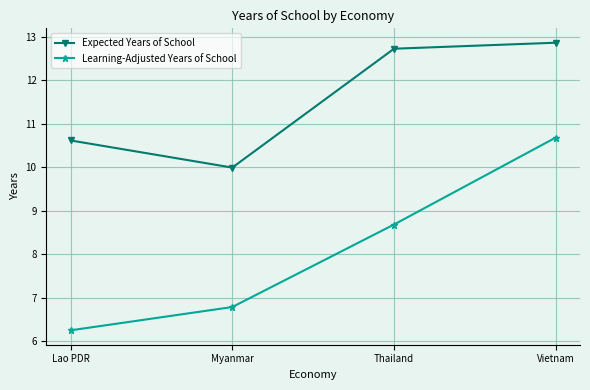

True or false: Learning-Adjusted Years of School has a value of 1.9 at Thailand.

False